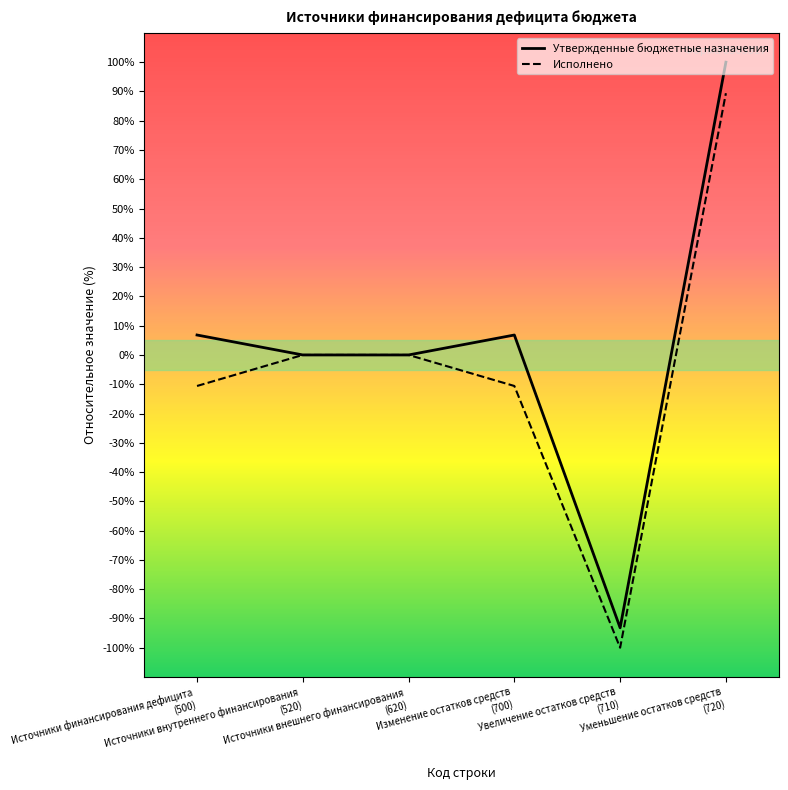

Which category has the lowest value in the Утвержденные бюджетные назначения series?

Увеличение остатков средств
(710)